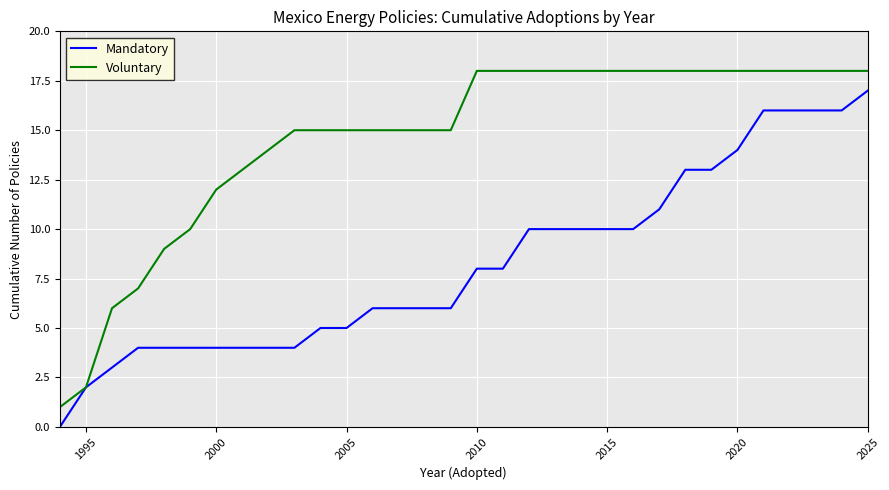

How many categories are shown in the chart?

32